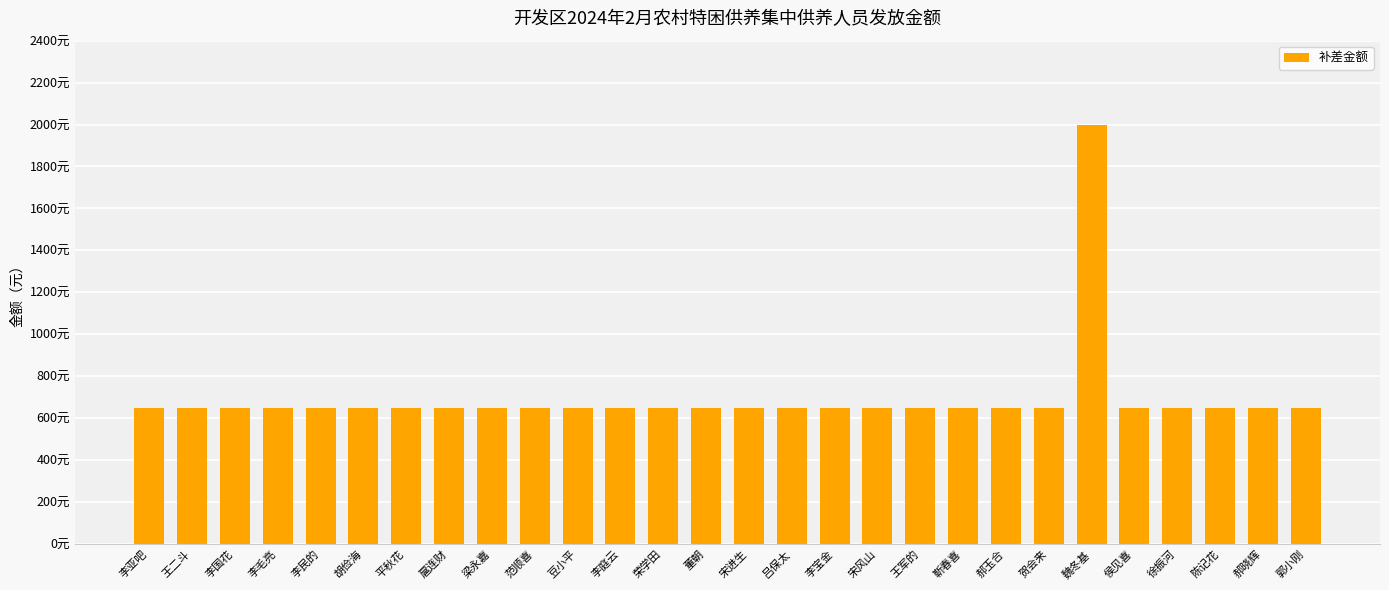

The chart shows a value of 650 at 平秋花. True or false?

True